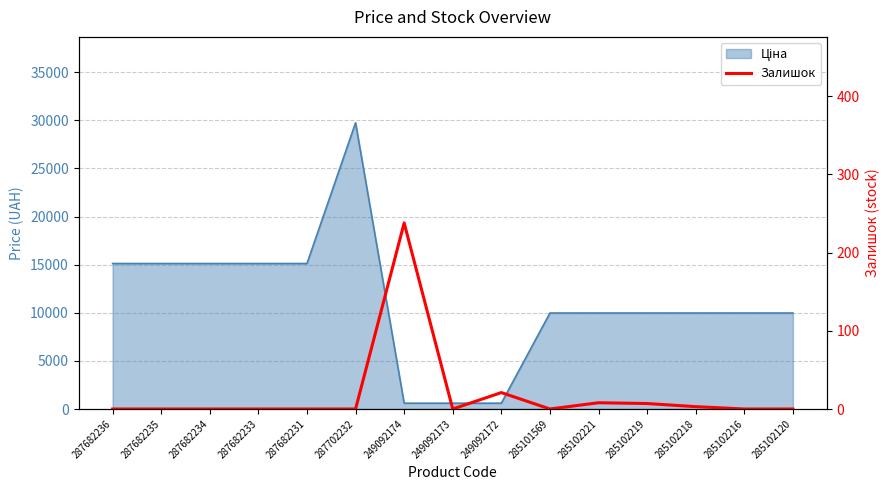

Does the chart display data point markers on the line(s)?

No